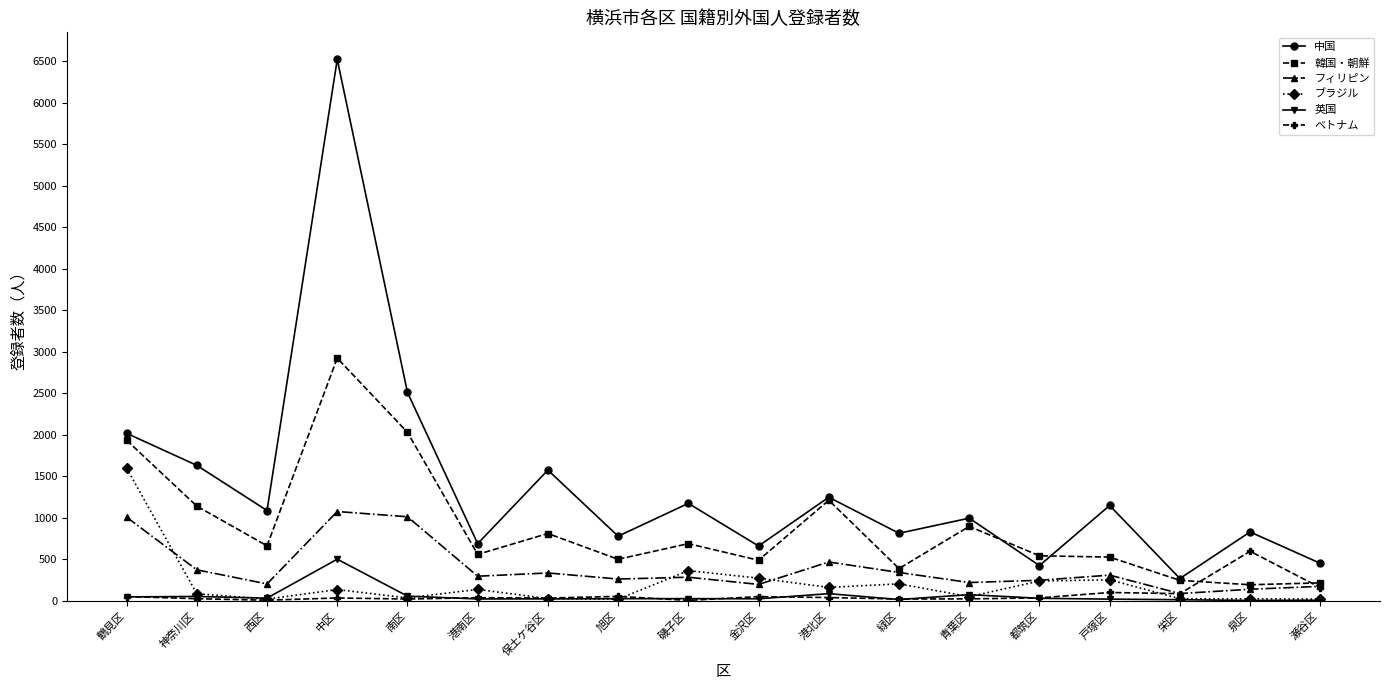

The 韓国・朝鮮 series shows 736 at 金沢区. True or false?

False